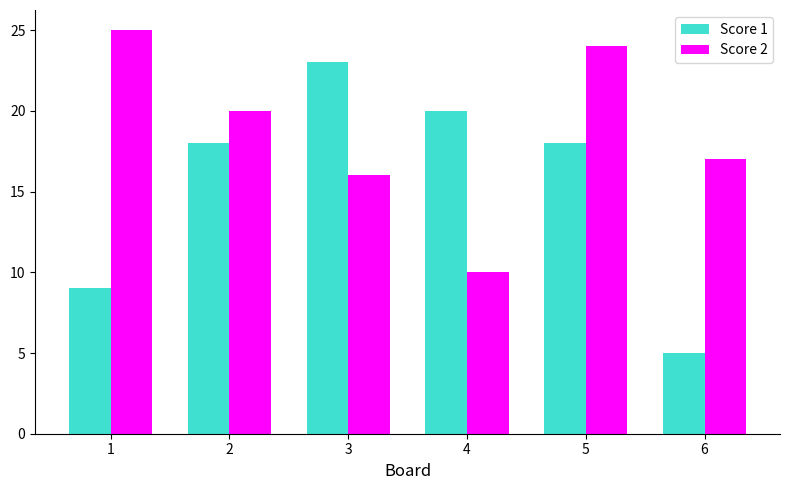

What is the approximate value of Score 2 at 3?

16